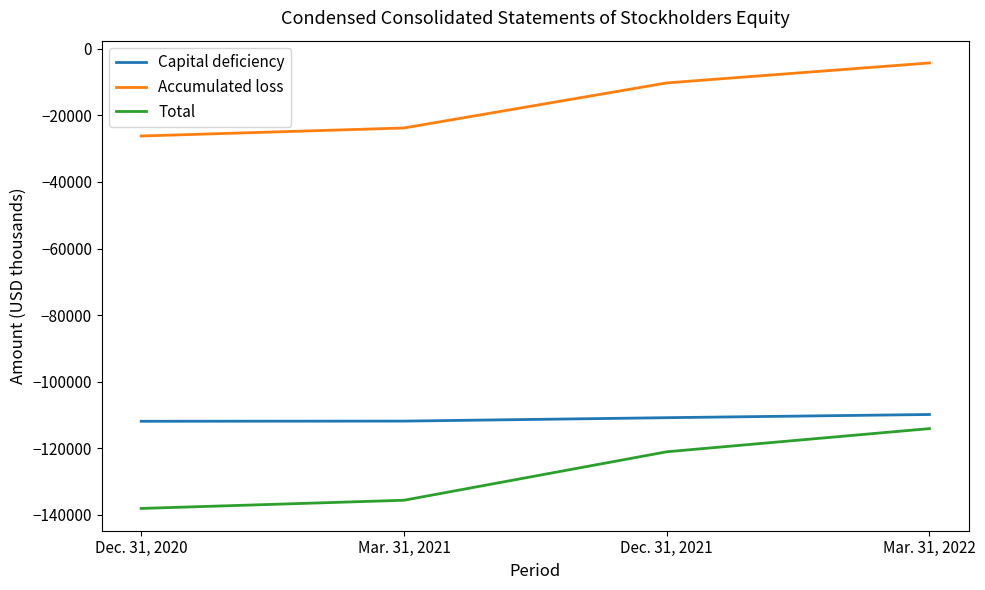

True or false: Capital deficiency and Total cross at least once.

False